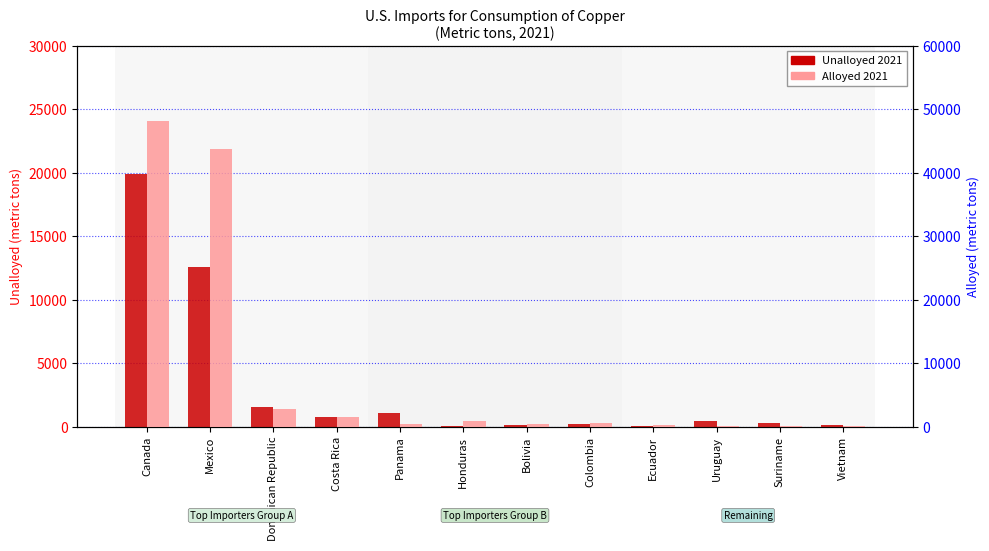

True or false: Unalloyed 2021 has a value of 45 at Vietnam.

False